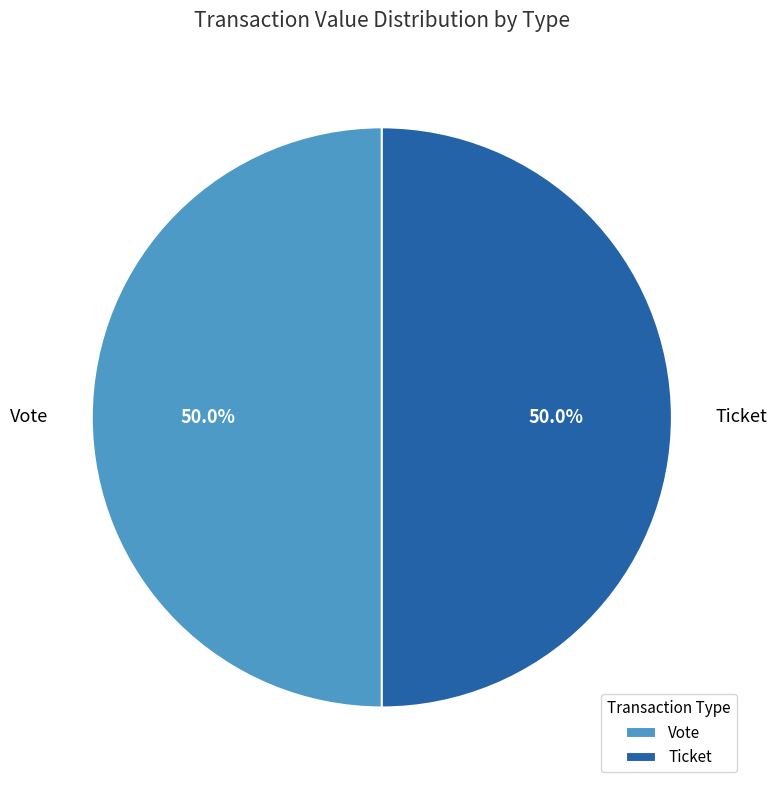

What portion of the pie excludes Ticket?

50.0%